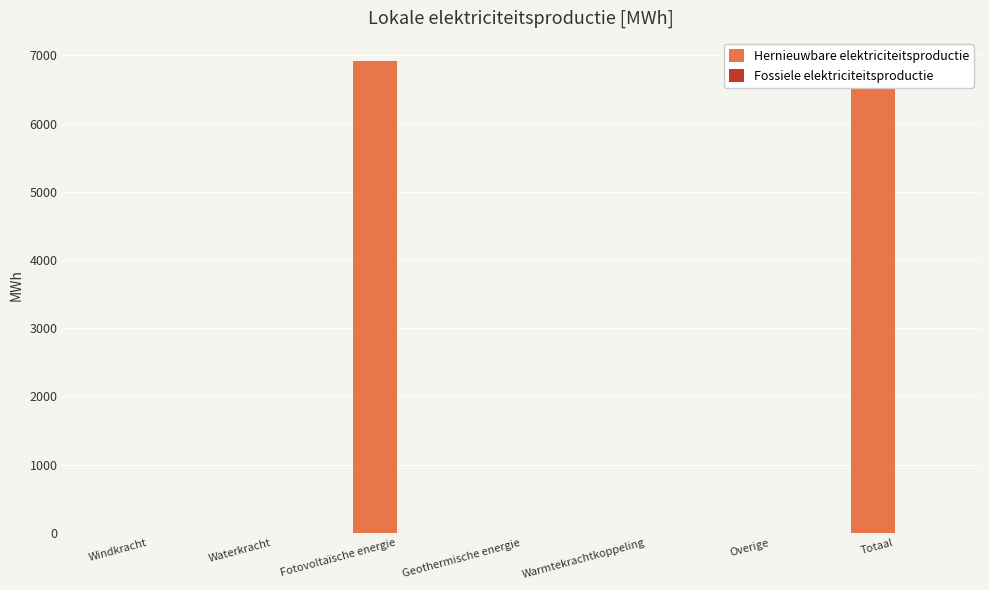

How many values in Hernieuwbare elektriciteitsproductie are above zero?

2